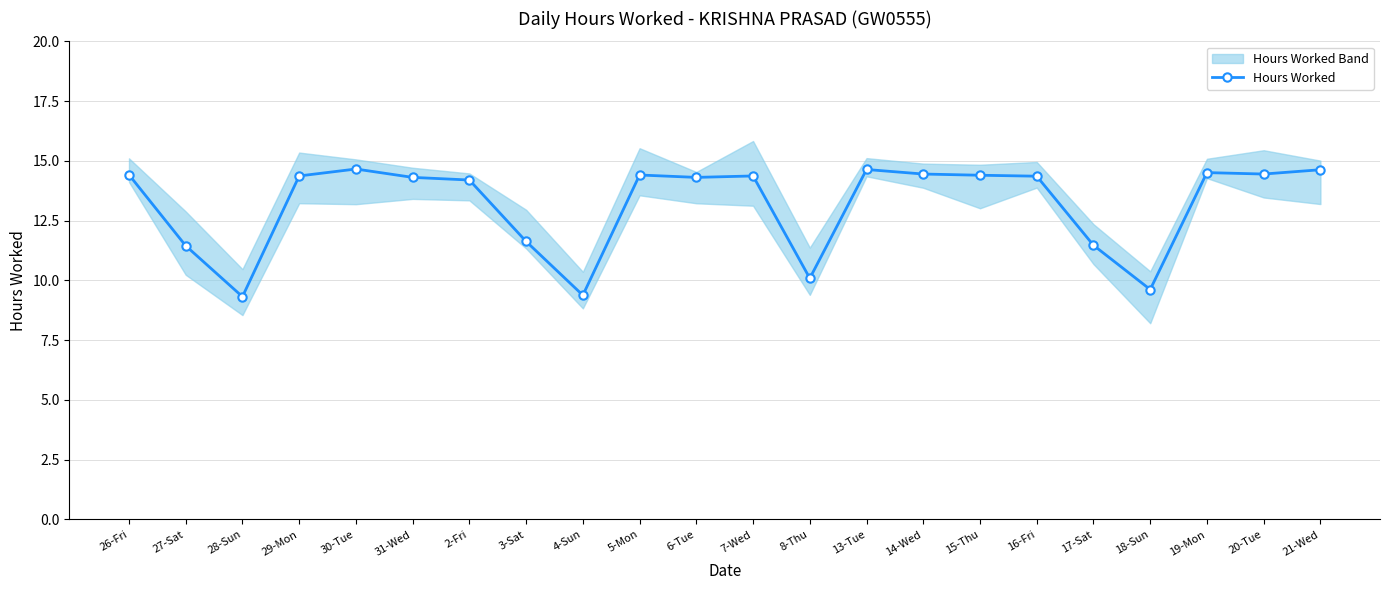

What is the change in value from 4-Sun to 7-Wed?

+5.0